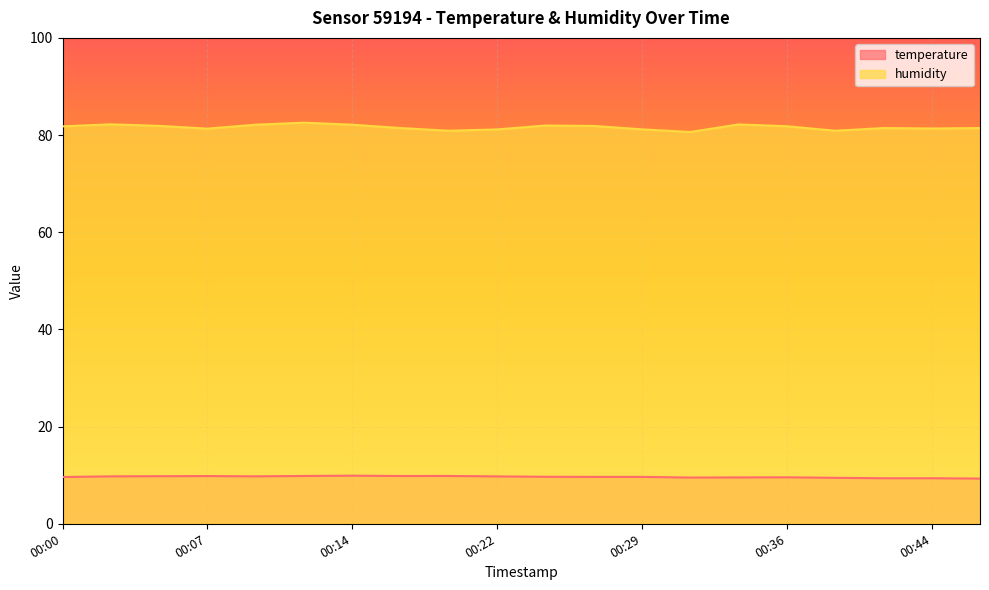

True or false: temperature and humidity cross at least once.

False